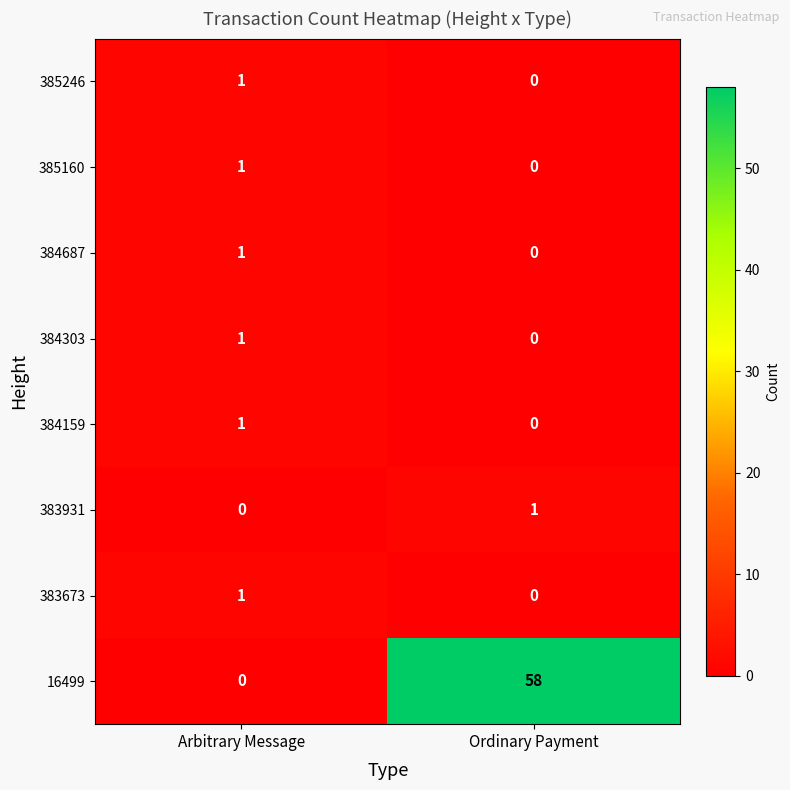

At how many categories does at least one series exceed 34?

1